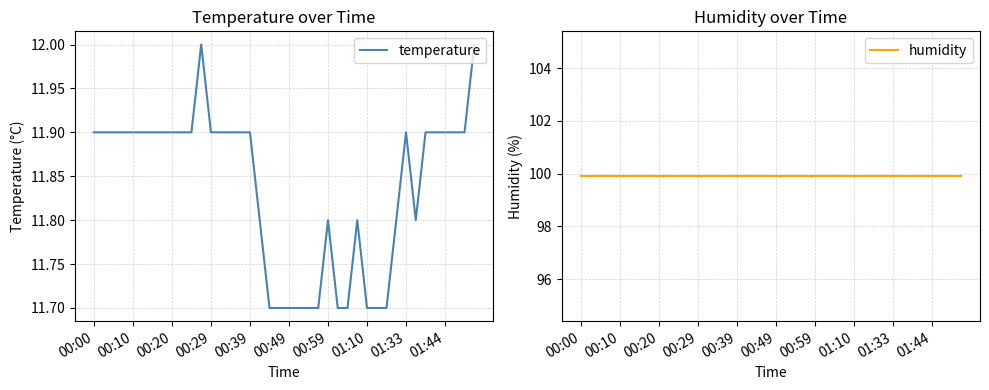

Which series has the largest range (max minus min)?

temperature